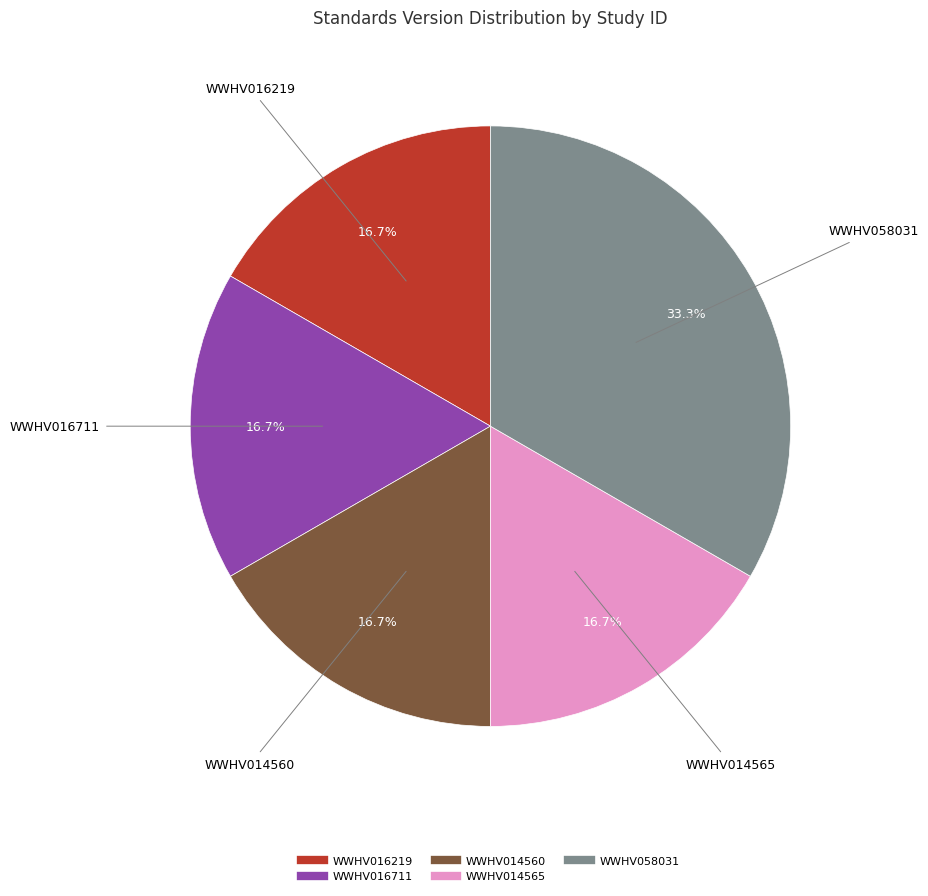

To the nearest percent, what percentage of the pie is WWHV016711?

17%